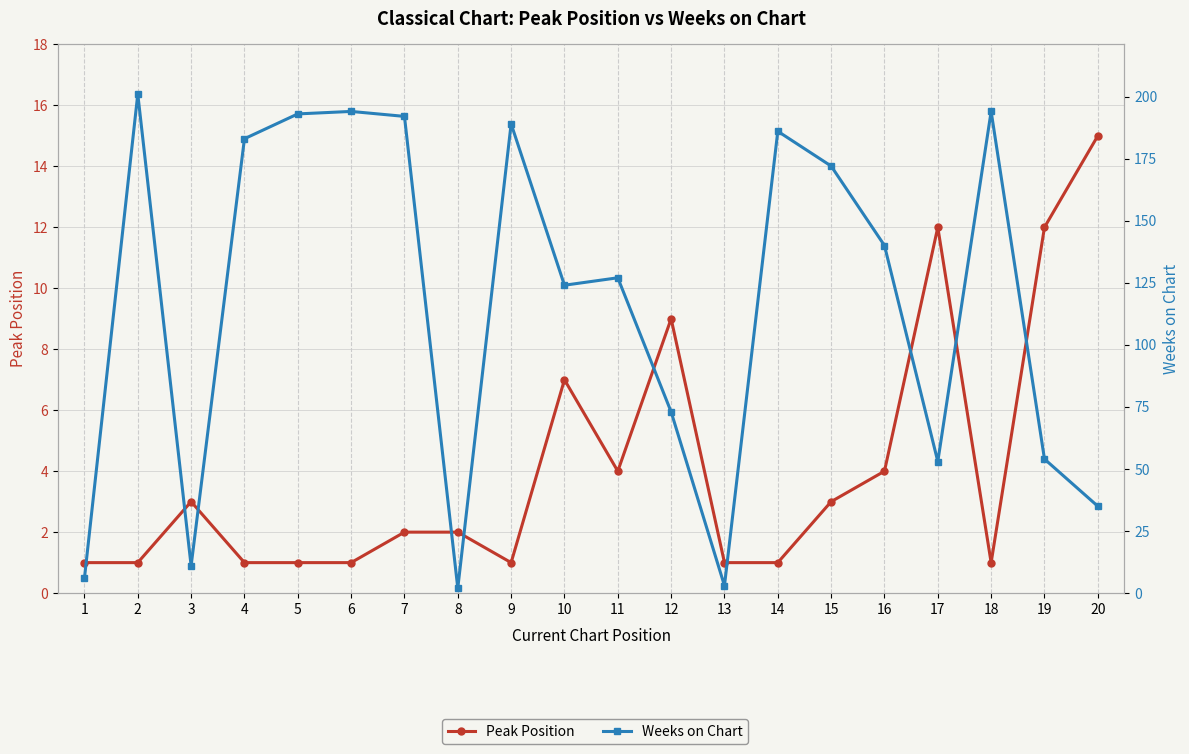

Reading right to left, extract all data points from this chart.

Peak Position: 20=15	19=12	18=1	17=12	16=4	15=3	14=1	13=1	12=9	11=4	10=7	9=1	8=2	7=2	6=1	5=1	4=1	3=3	2=1	1=1
Weeks on Chart: 20=35	19=54	18=194	17=53	16=140	15=172	14=186	13=3	12=73	11=127	10=124	9=189	8=2	7=192	6=194	5=193	4=183	3=11	2=201	1=6